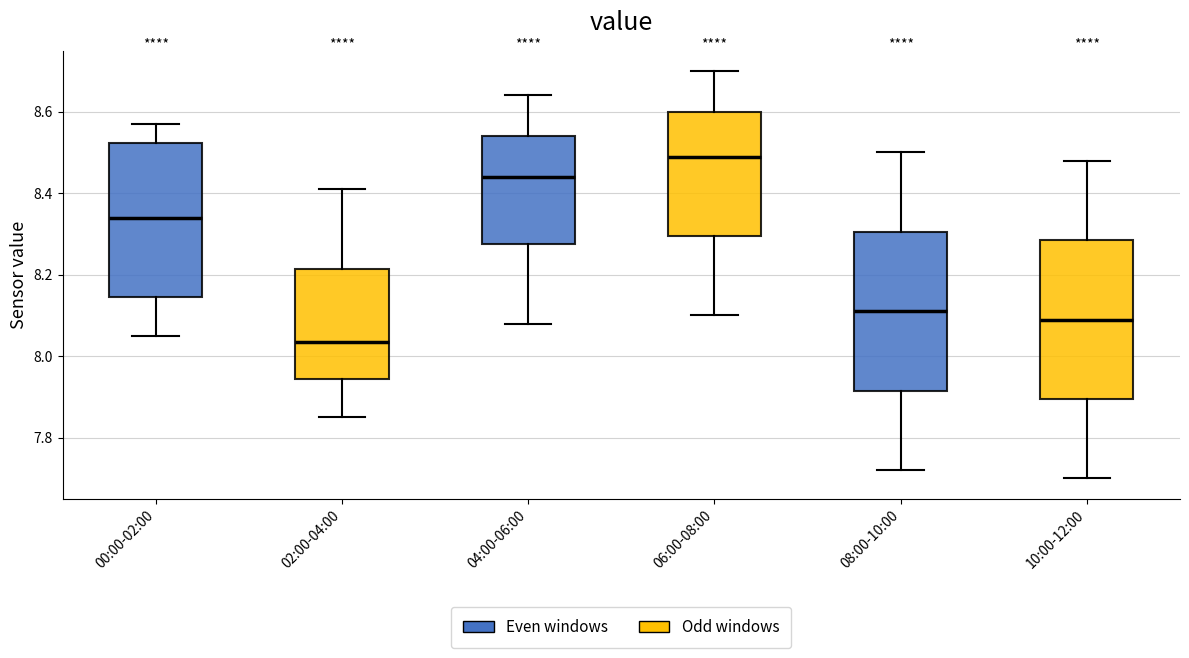

Where is the lower edge of the box for 06:00-08:00 on the y-axis? The values are not printed on the chart, so give them approximately, as read against the axis.

8.30